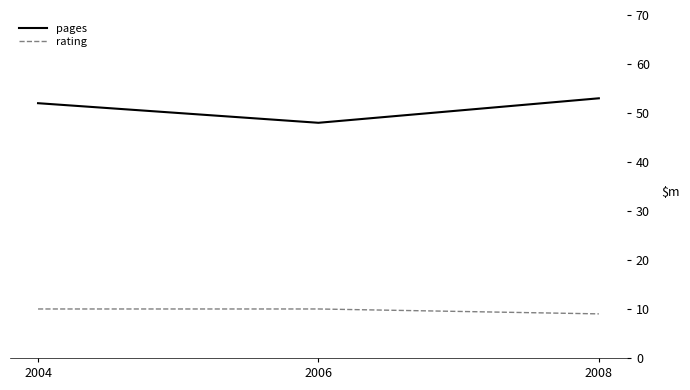

Is the value of rating at 2006 greater than the value of pages at 2006?

No